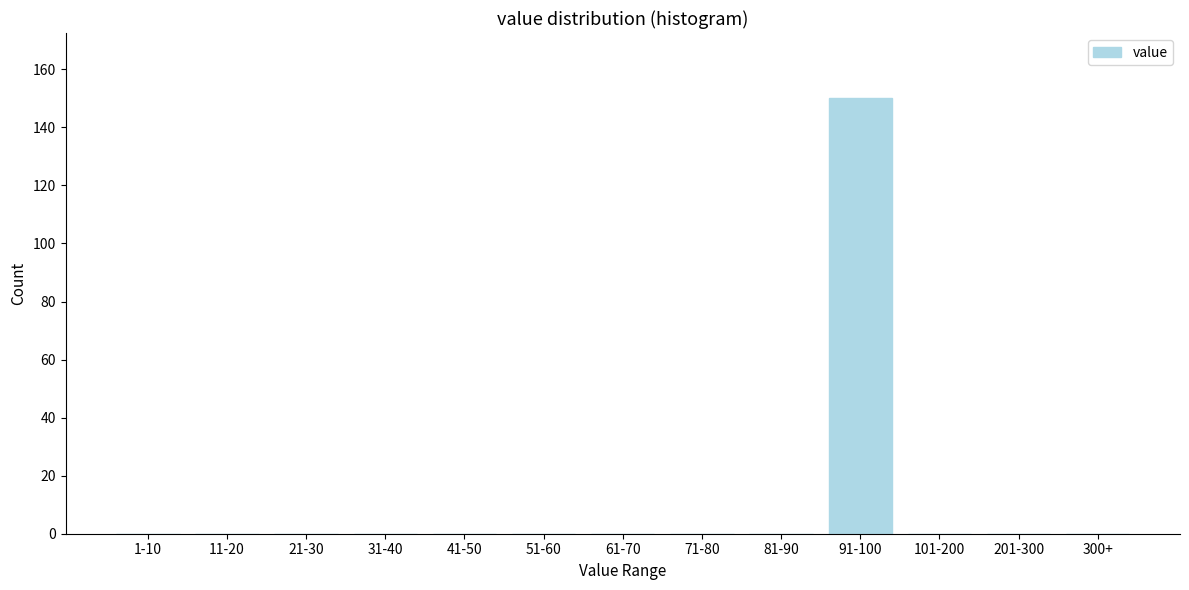

Reading right to left, what are all the values shown in this chart?

300+=0	201-300=0	101-200=0	91-100=150	81-90=0	71-80=0	61-70=0	51-60=0	41-50=0	31-40=0	21-30=0	11-20=0	1-10=0